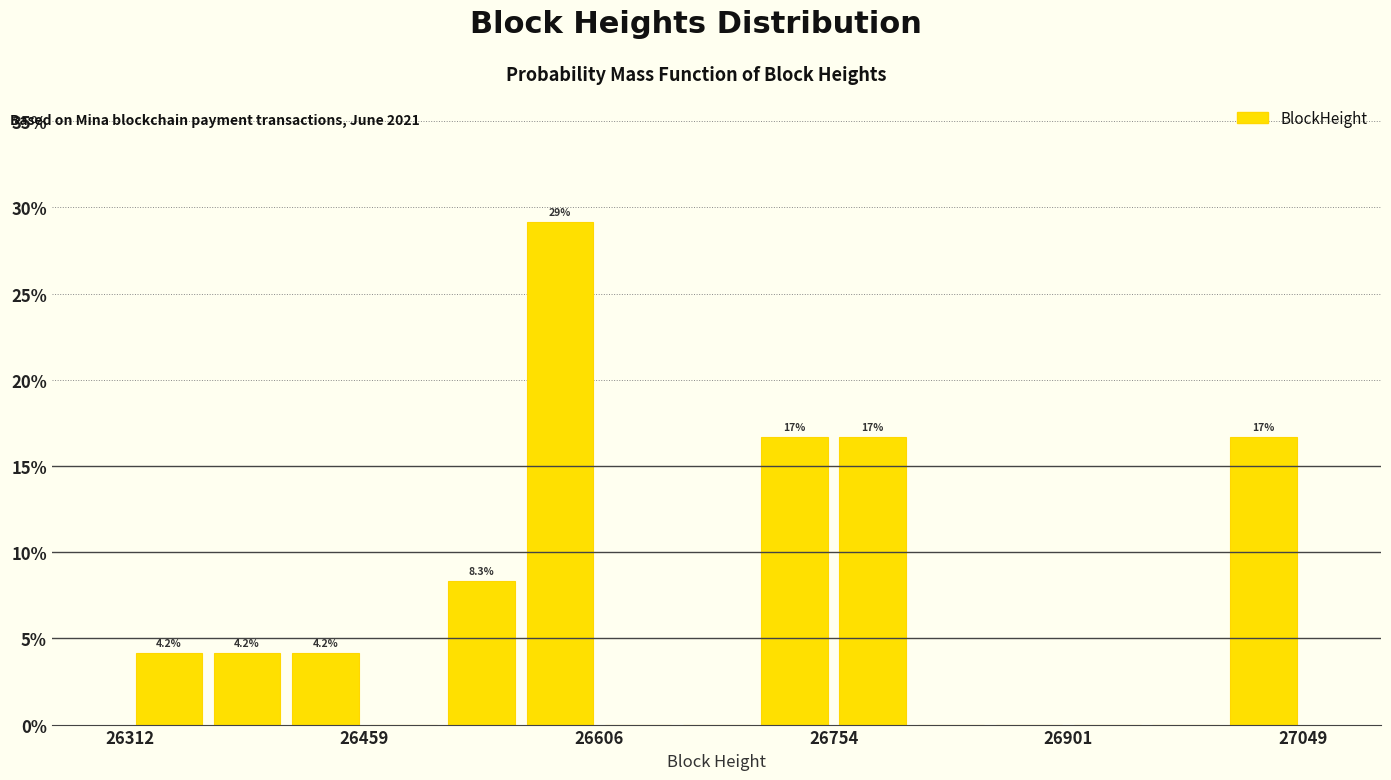

Read against the x-axis, roughly where is the centre of the tallest bar?

26580